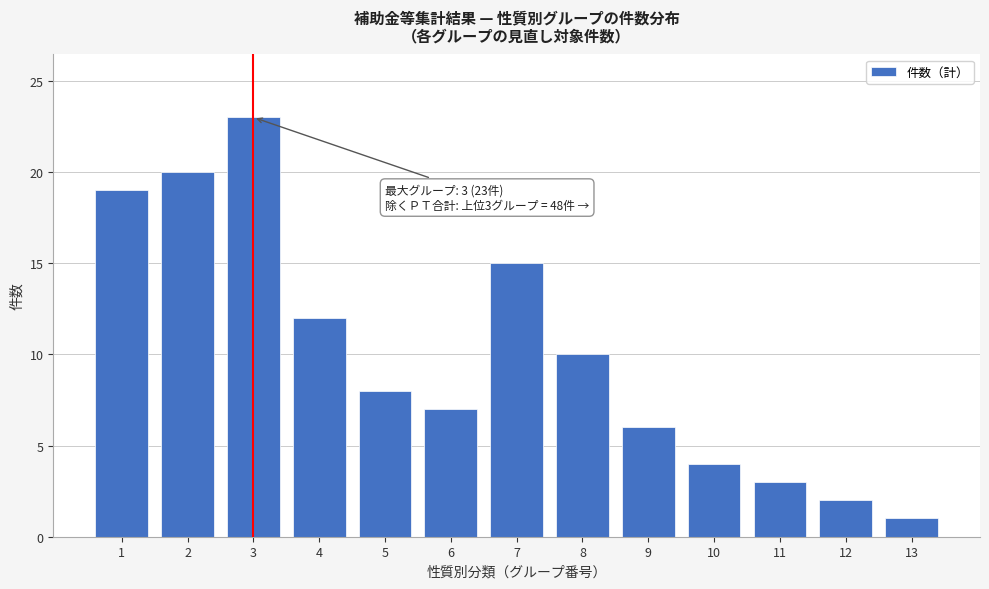

Reading left to right, transcribe all the data shown in this chart.

1=19	2=20	3=23	4=12	5=8	6=7	7=15	8=10	9=6	10=4	11=3	12=2	13=1